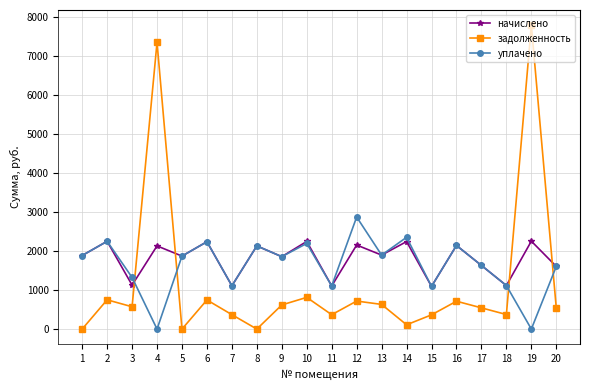

At 12, list the series in order from largest to smallest.

уплачено, начислено, задолженность